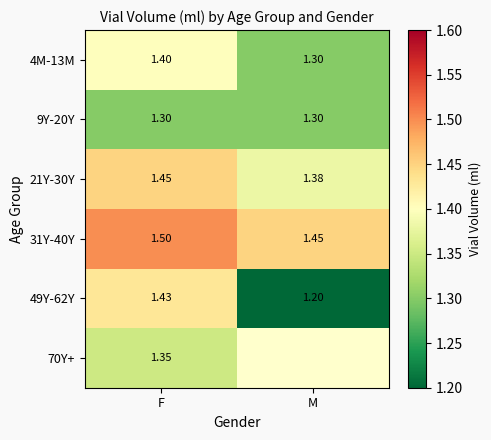

What is the approximate value of 21Y-30Y at F?

1.4